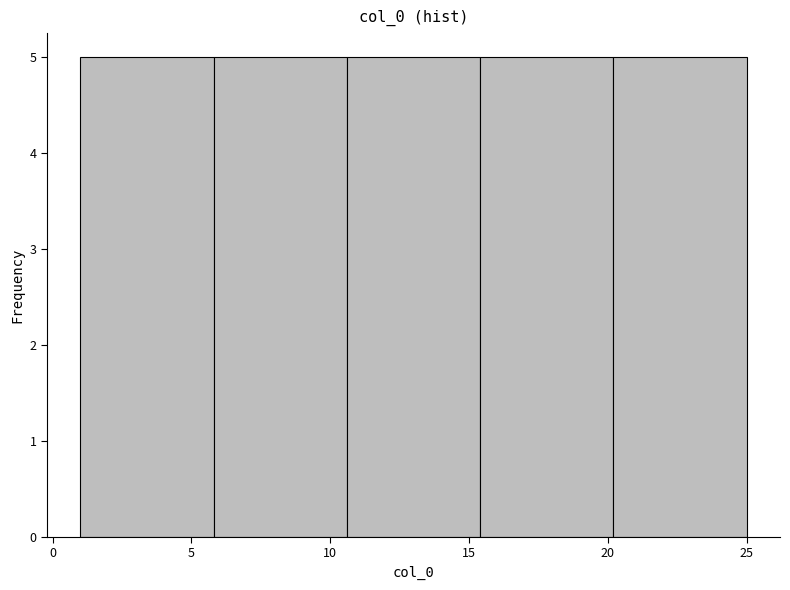

Reading left to right, transcribe this chart: for each bar, give the range it covers on the x-axis and its height. Neither the bar edges nor the heights are printed on the chart, so give them approximately, as read against the axes.

1.0 to 5.8: 5
5.8 to 10.6: 5
10.6 to 15.4: 5
15.4 to 20.2: 5
20.2 to 25.0: 5